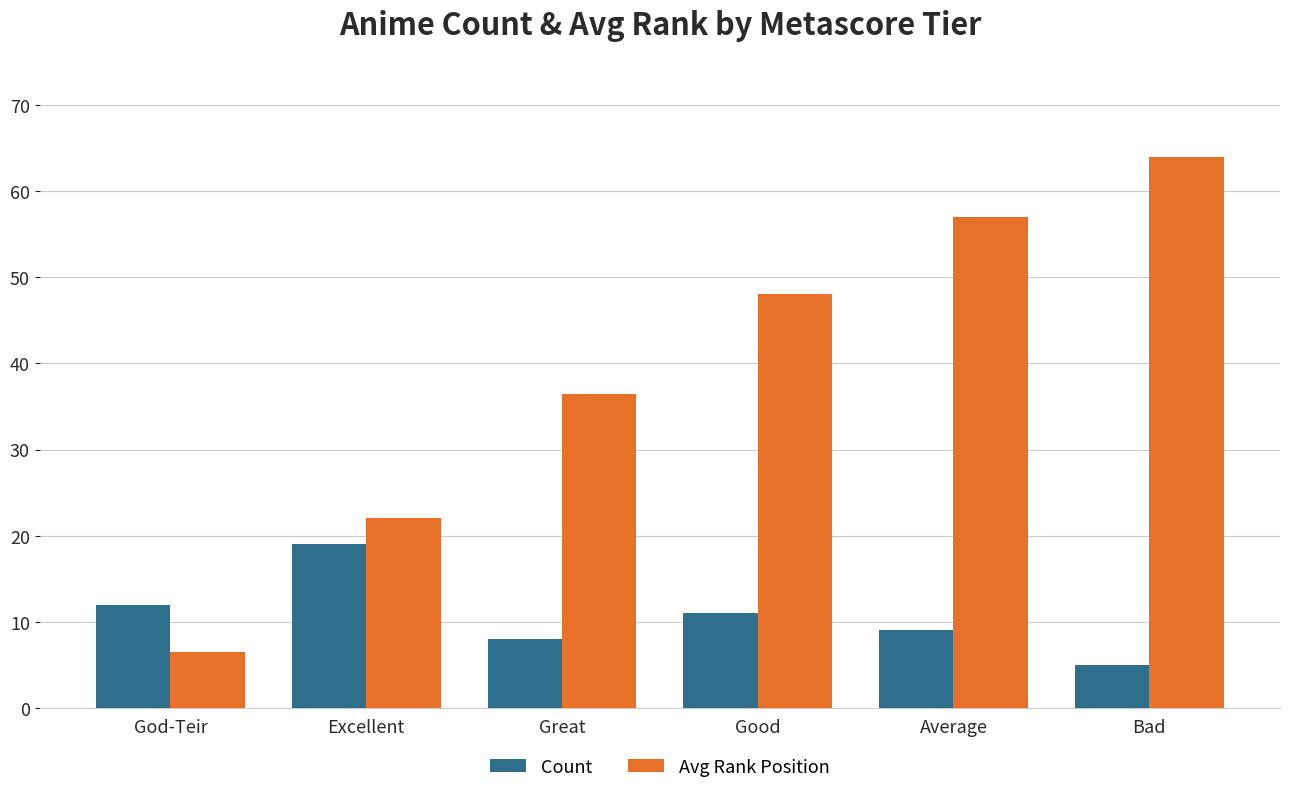

What is the label of the 3rd bar from the left?

Great